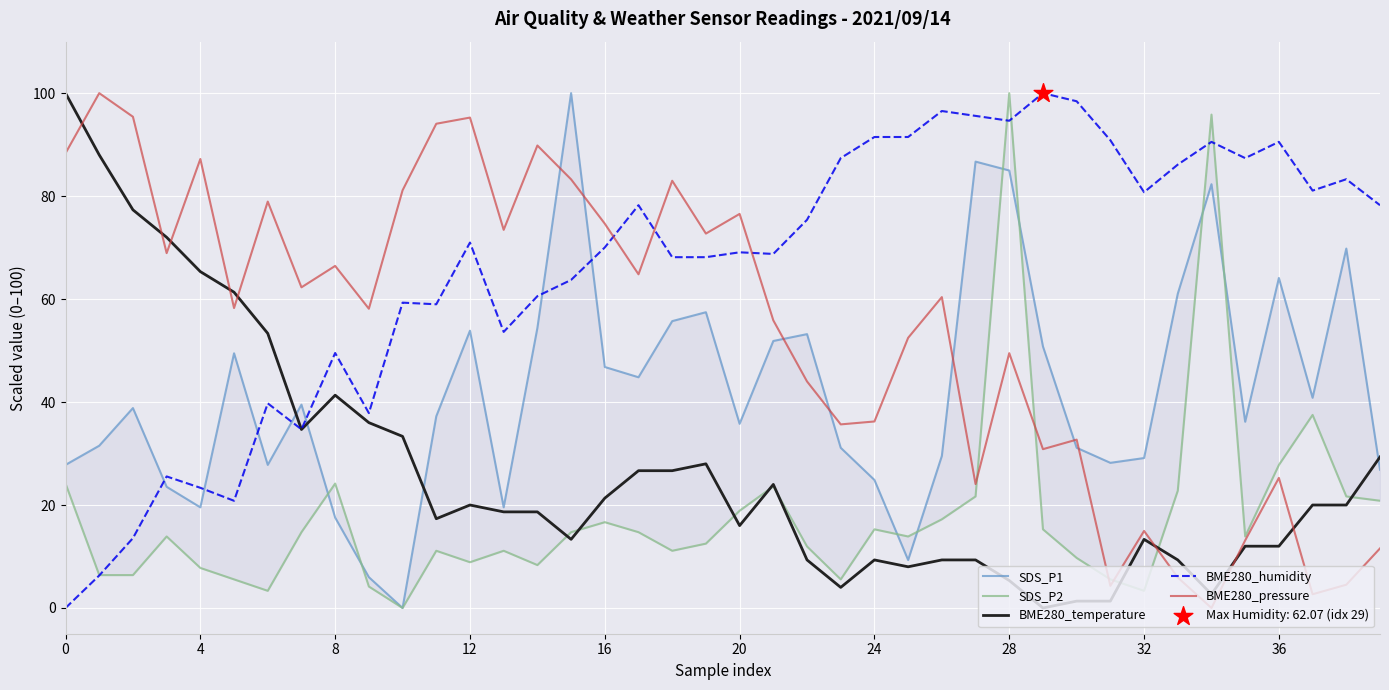

Which series reaches the maximum Y coordinate?

SDS_P1